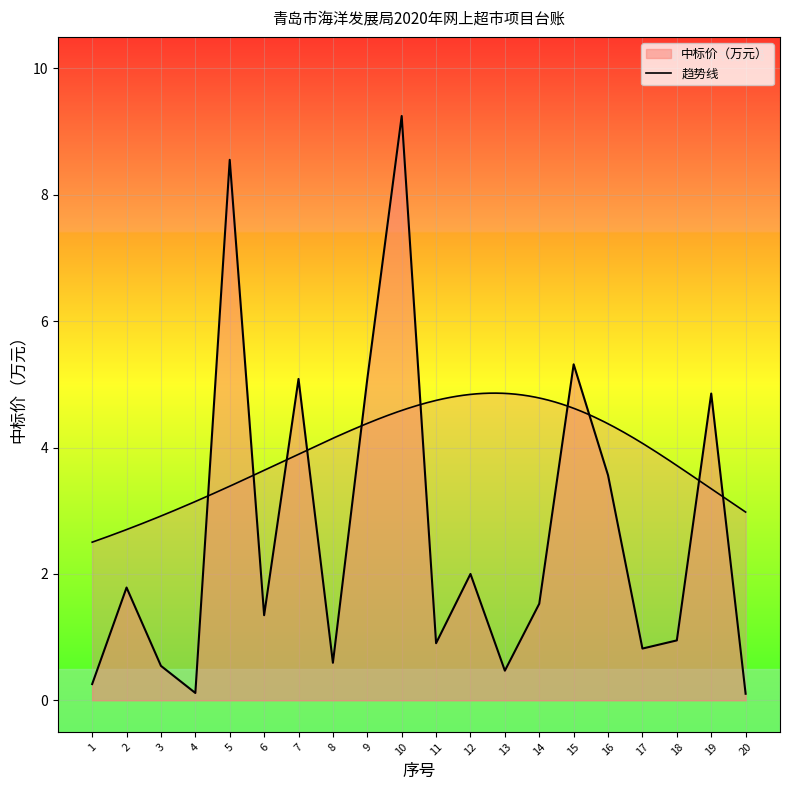

Is it true that the value at 4 is 0.1?

True